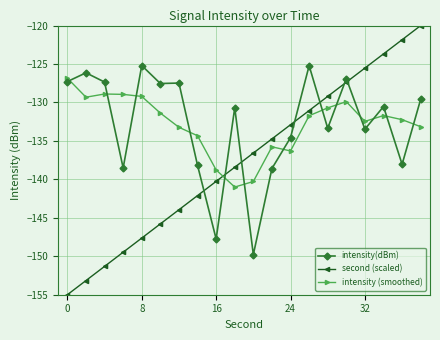

Is this an area chart (filled region under the line)?

No